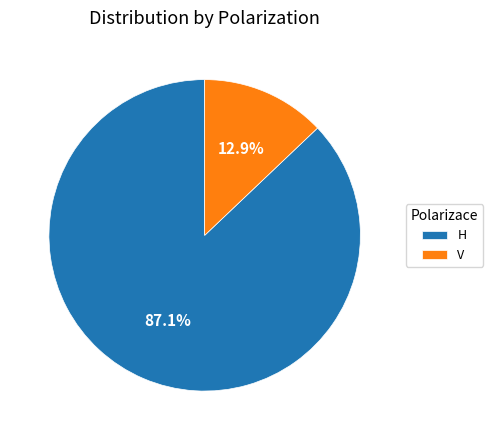

Count the number of slices in the pie.

2